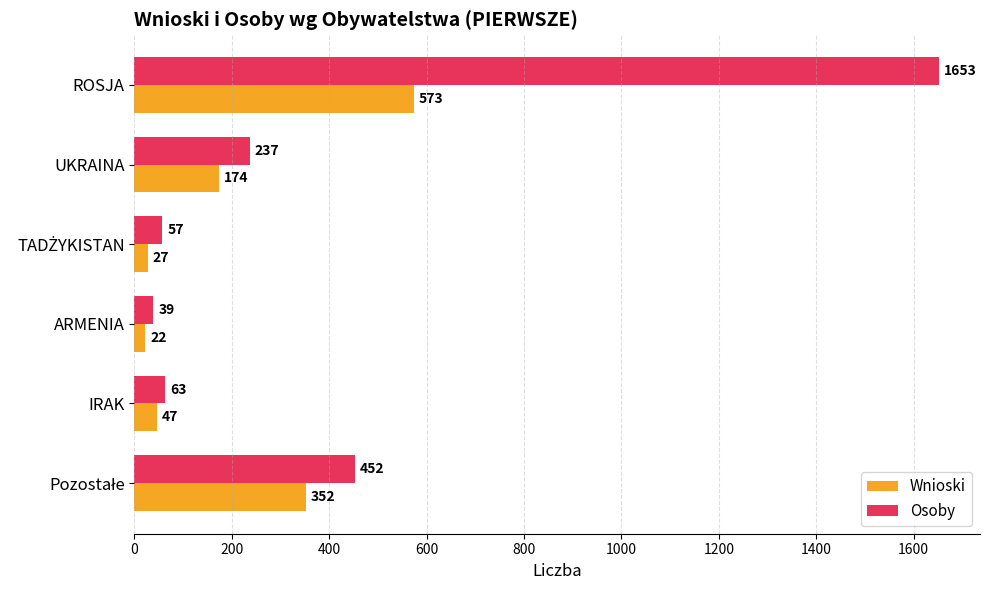

List the series in order of their peak value, lowest first.

Wnioski, Osoby